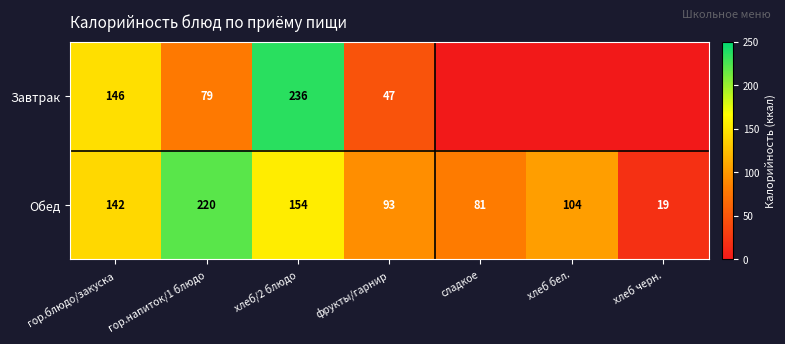

What is the difference between the second highest and second lowest values in the Обед series?

73